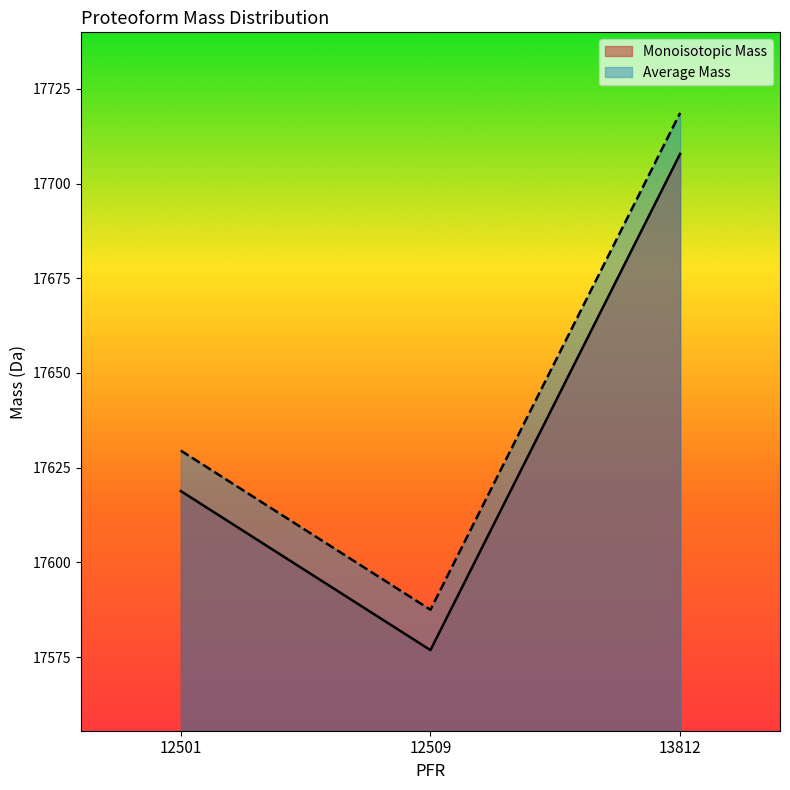

What is the minimum value shown in the chart?

17576.8